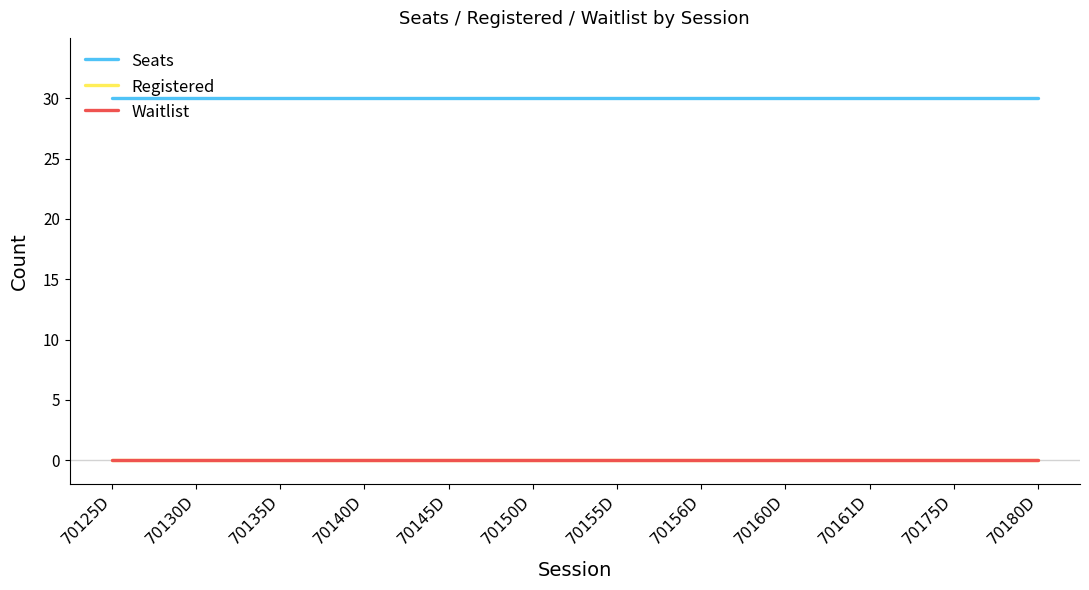

At how many categories does at least one series exceed 14?

12